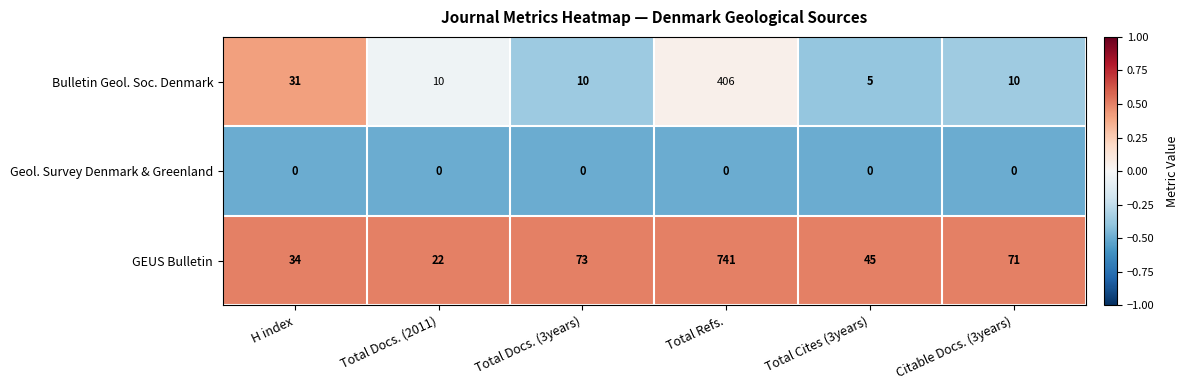

The Geol. Survey Denmark & Greenland series shows 0 at Total Docs. (2011). True or false?

True